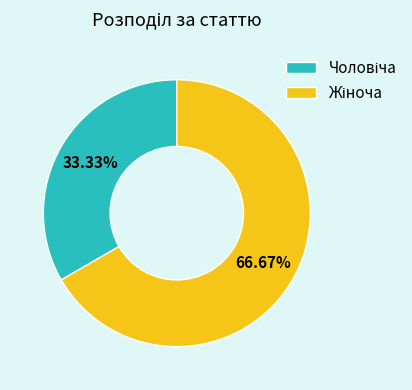

Is there any slice that represents more than half of the pie?

Yes